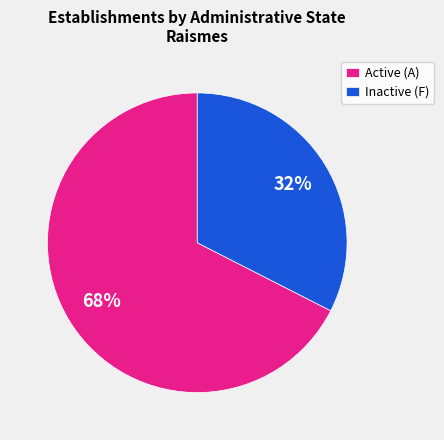

True or false: Active (A) accounts for 68% of the total.

True